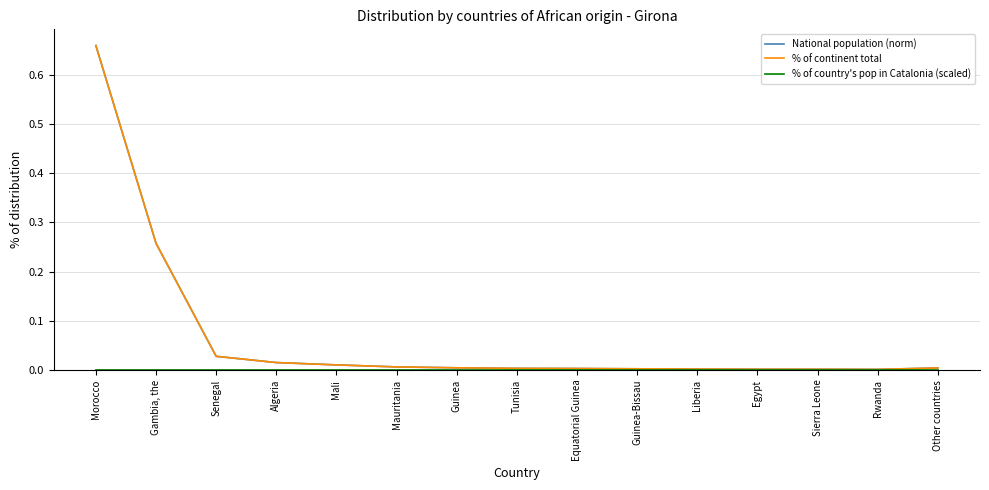

At which category is the sum across all series the highest?

Morocco